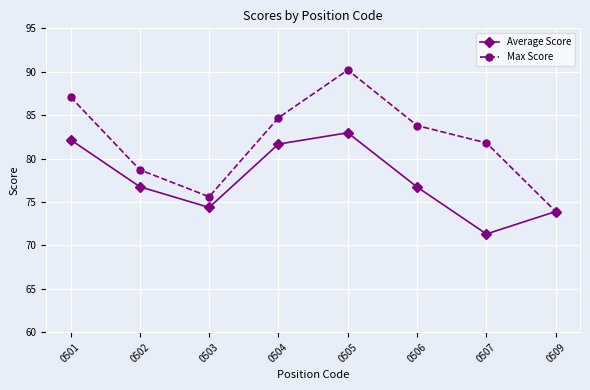

How many lines are shown in the chart?

2